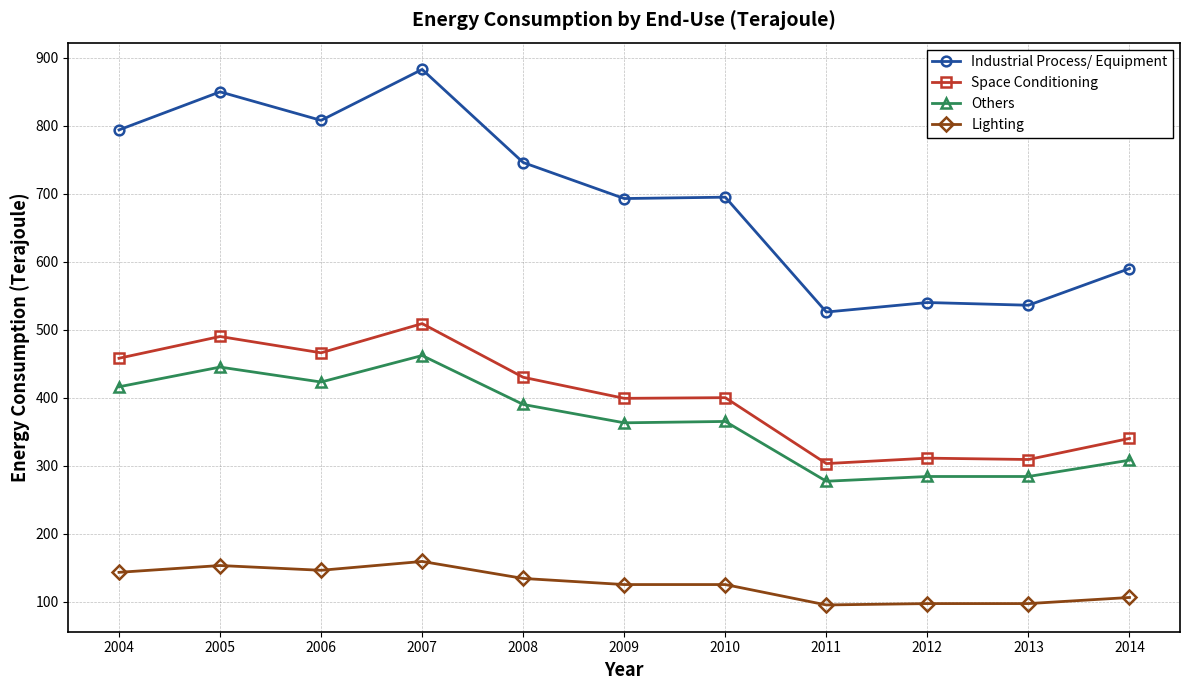

The value of Lighting at 2007 is 159. True or false?

True